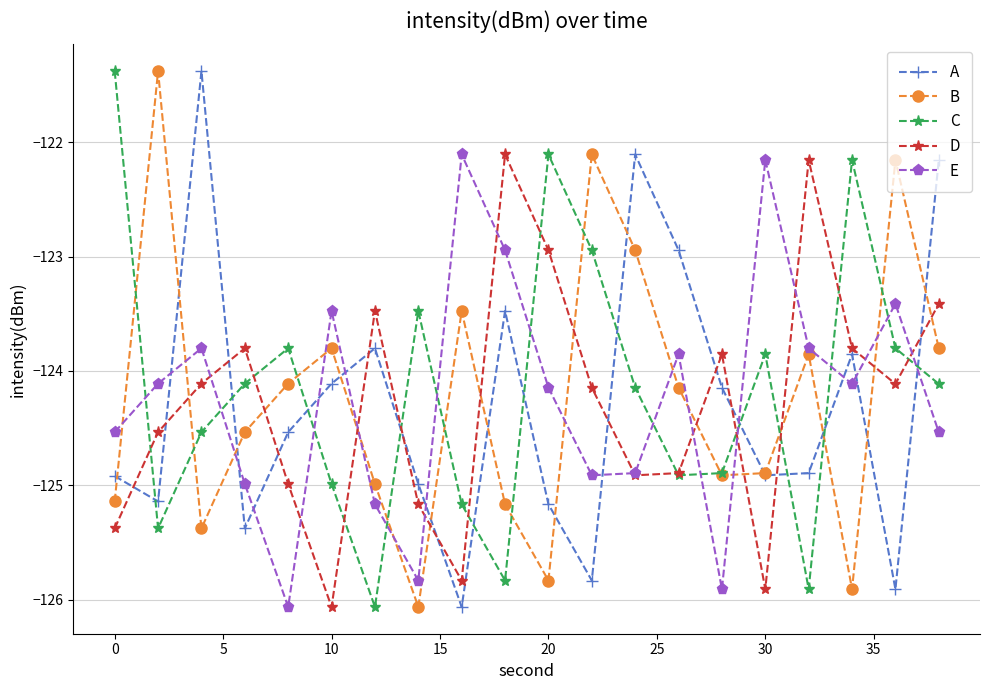

What is the maximum value for B?

-121.4